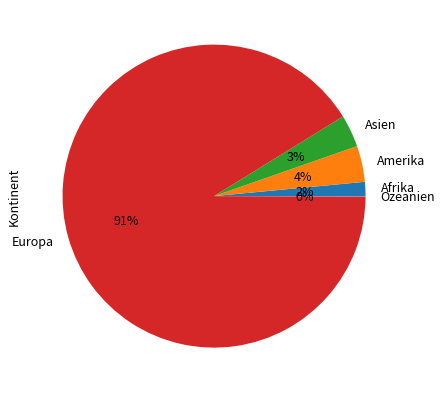

Do Afrika and Europa together represent more than half of the pie?

Yes